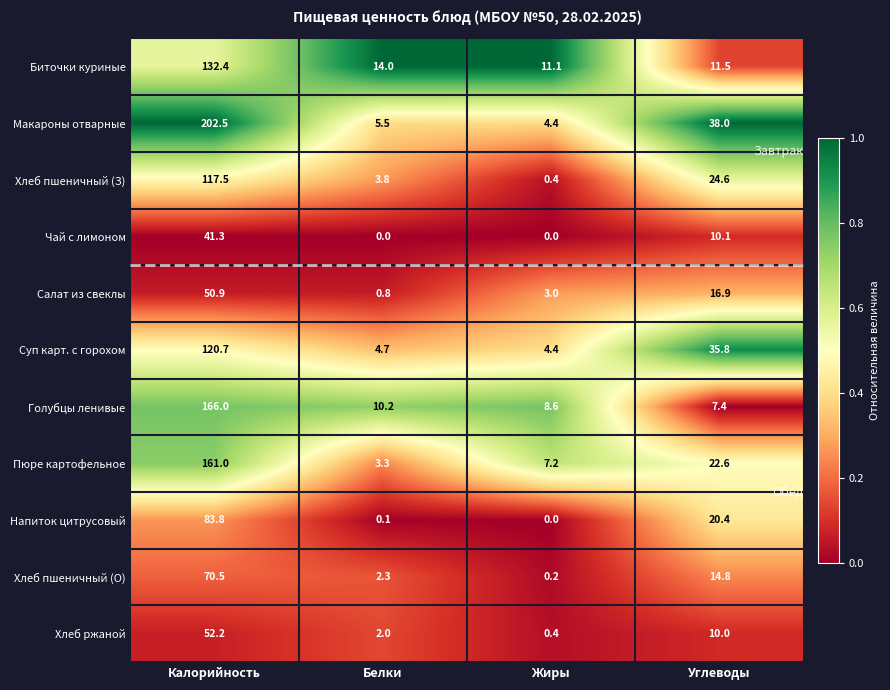

The Суп карт. с горохом series shows 8.0 at Белки. True or false?

False